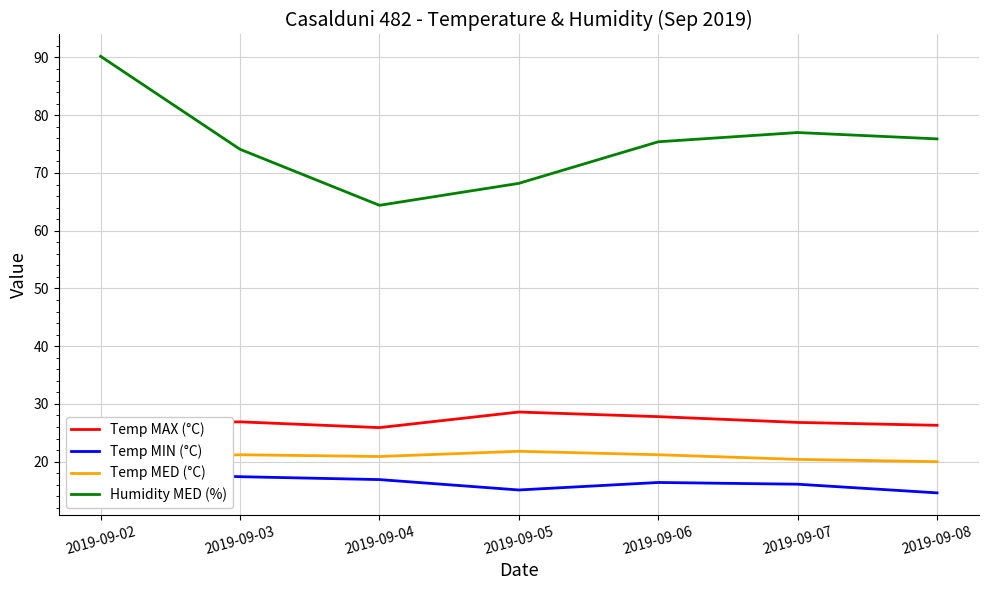

What is the difference between the maximum and minimum values in the Temp MIN (°C) series?

3.5